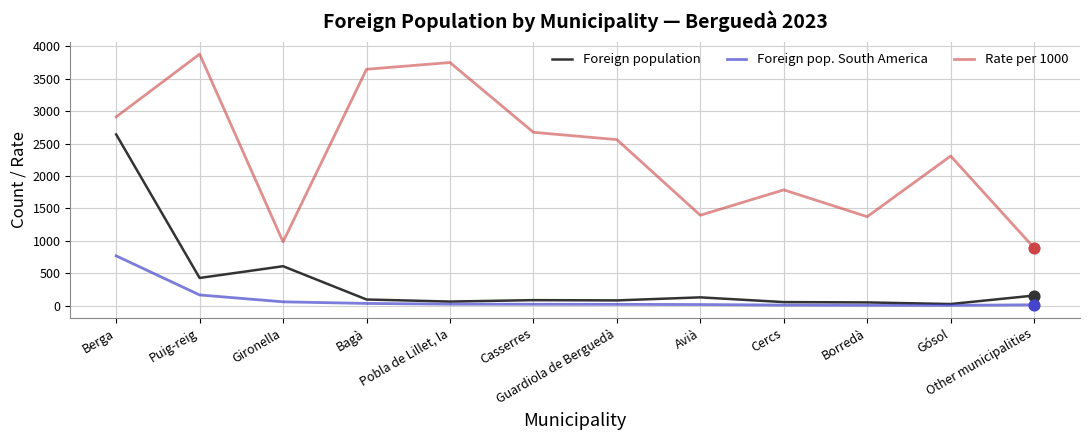

Is the value of Foreign population at Gironella greater than the value of Foreign pop. South America at Gironella?

Yes